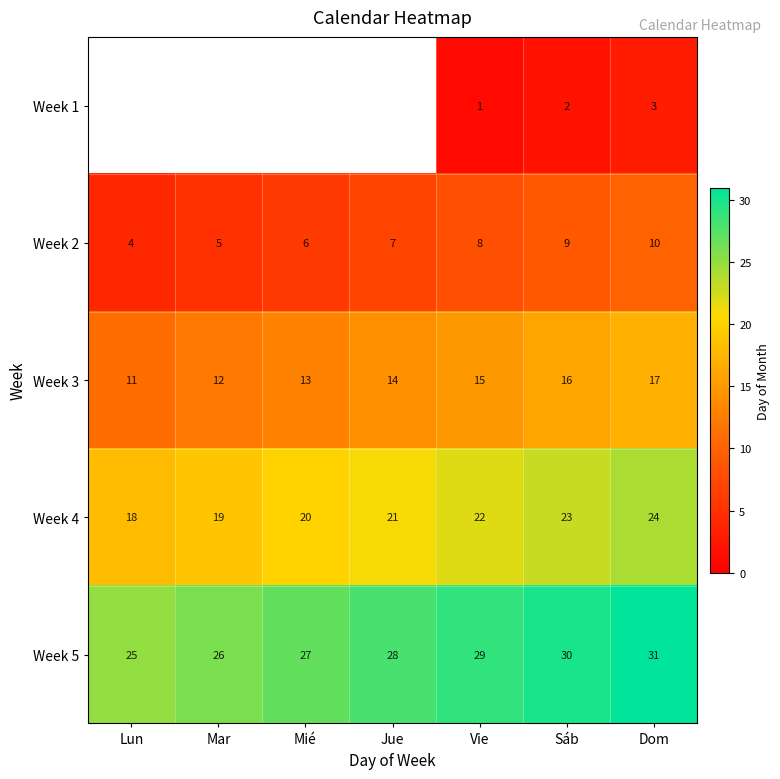

What is the difference between the maximum and minimum values in the Week 2 series?

6